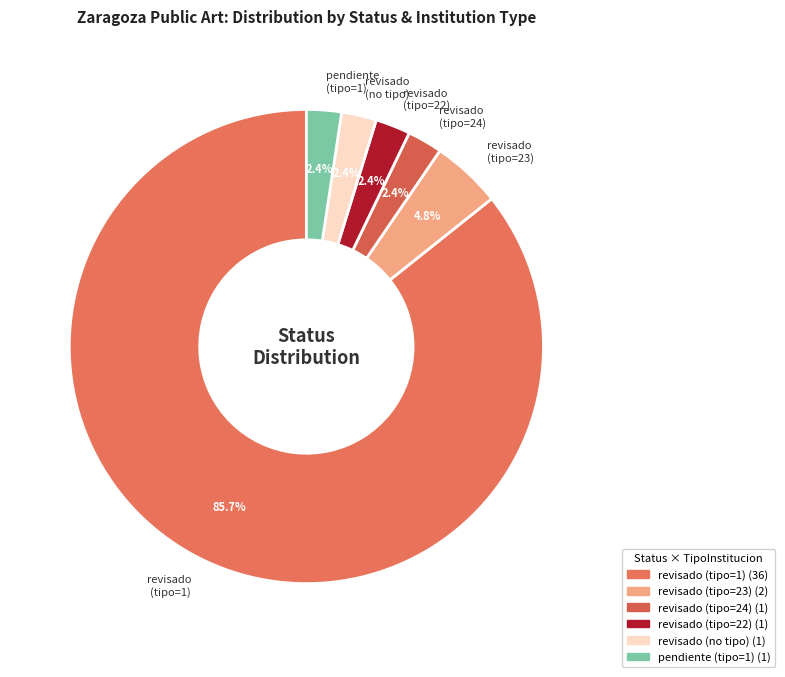

What is the majority slice?

revisado (tipo=1)